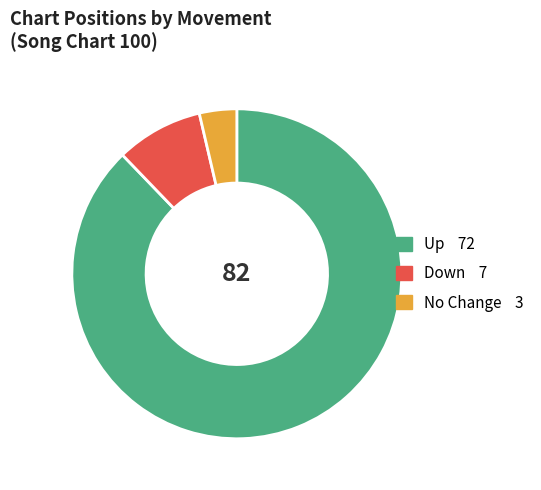

Is there a majority slice in this chart?

Yes